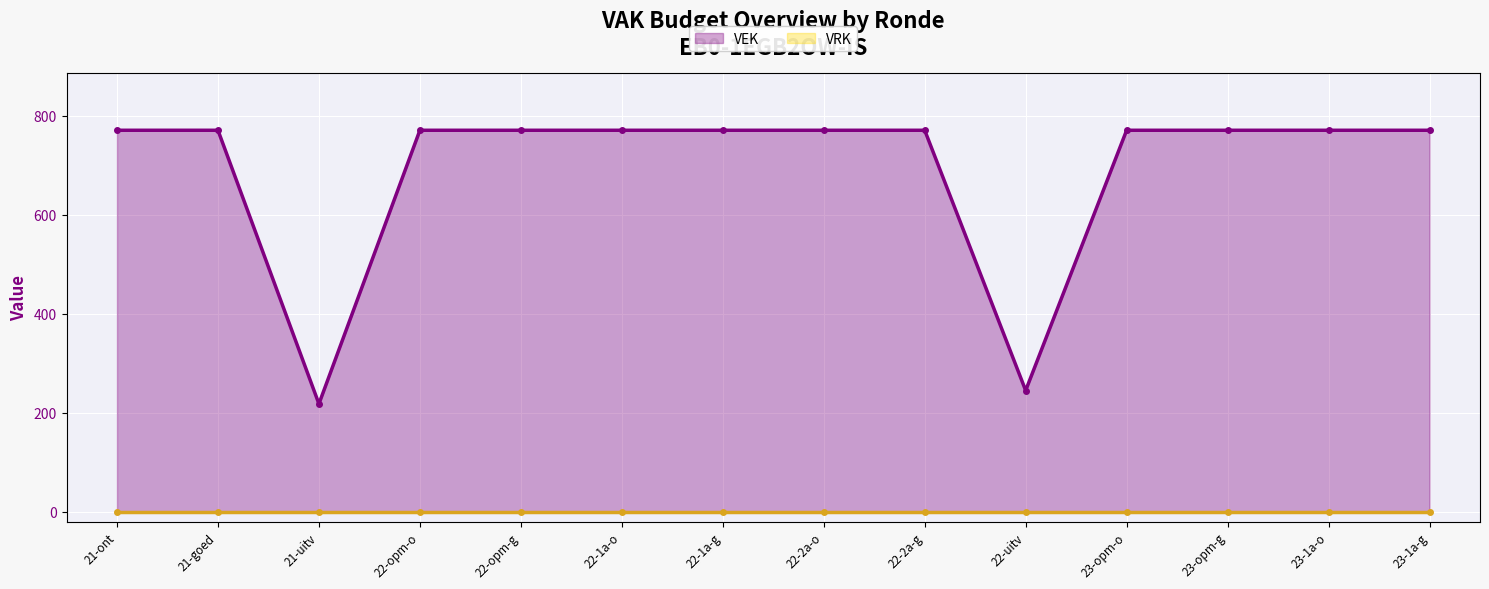

Which series changed the most between 22-opm-o and 22-uitv?

VEK